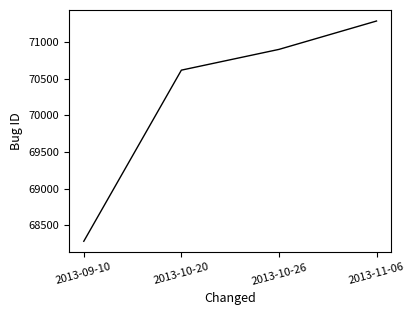

Reading right to left, list all the values displayed in this chart.

2013-11-06=71284	2013-10-26=70897	2013-10-20=70614	2013-09-10=68281